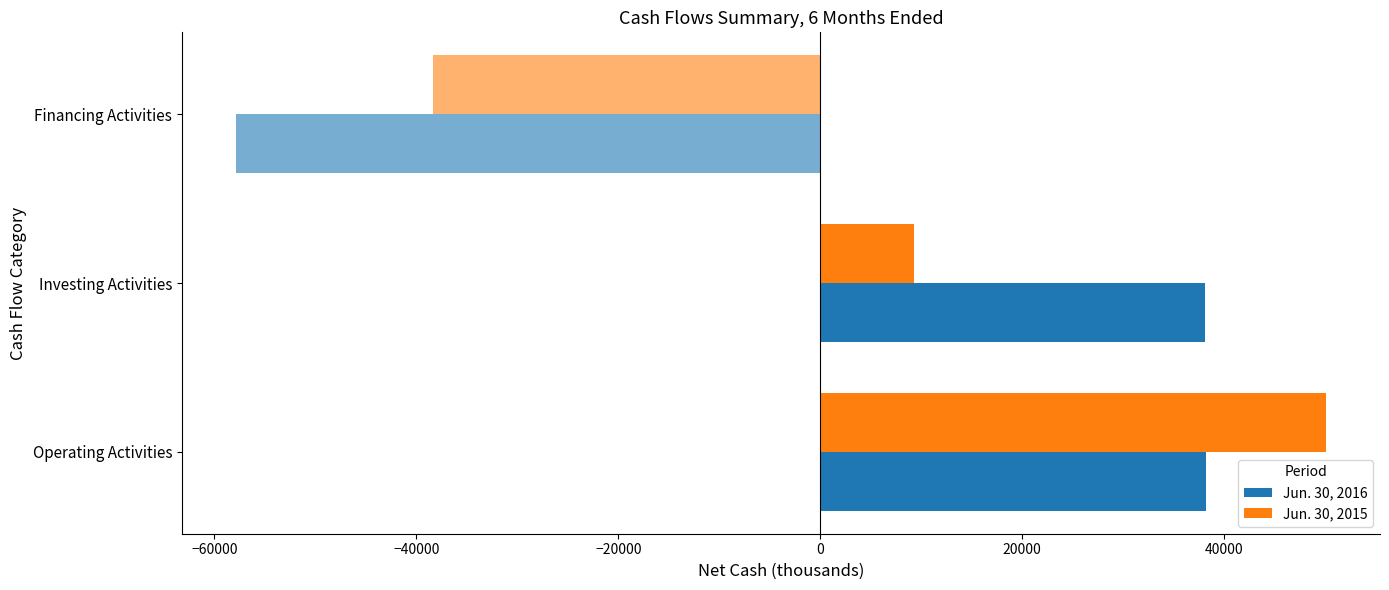

What are all the series names shown in the legend?

Jun. 30, 2016, Jun. 30, 2015